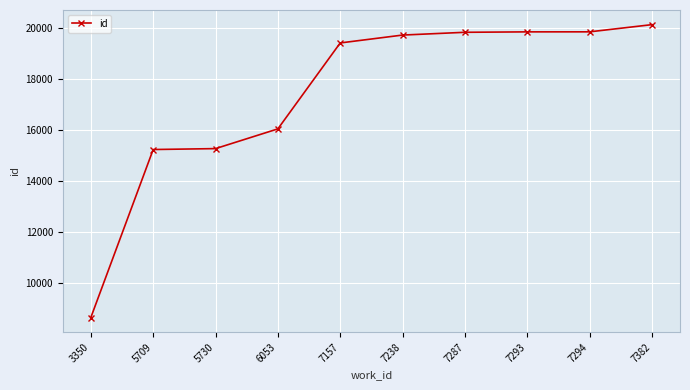

The value at 5709 is 25552. True or false?

False